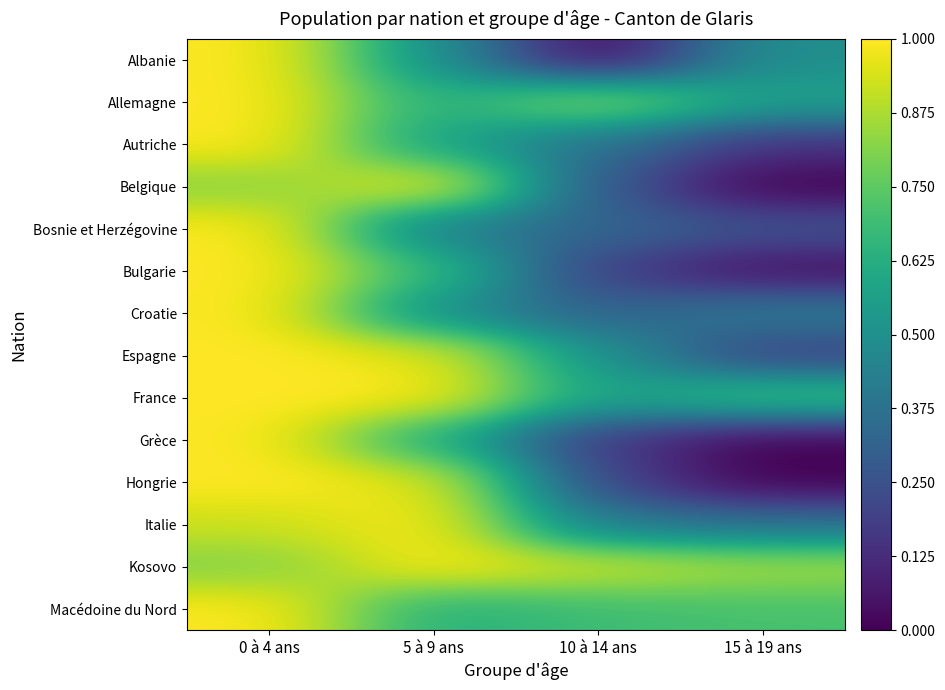

Reading left to right, what are all the values shown in this chart?

Albanie: 0 à 4 ans=1.0	5 à 9 ans=0.5	10 à 14 ans=0.0	15 à 19 ans=0.5
Allemagne: 0 à 4 ans=1.0	5 à 9 ans=0.6	10 à 14 ans=0.9	15 à 19 ans=0.6
Autriche: 0 à 4 ans=1.0	5 à 9 ans=0.6	10 à 14 ans=0.4	15 à 19 ans=0.1
Belgique: 0 à 4 ans=0.8	5 à 9 ans=1.0	10 à 14 ans=0.3	15 à 19 ans=0.0
Bosnie et Herzégovine: 0 à 4 ans=1.0	5 à 9 ans=0.4	10 à 14 ans=0.3	15 à 19 ans=0.3
Bulgarie: 0 à 4 ans=1.0	5 à 9 ans=0.7	10 à 14 ans=0.2	15 à 19 ans=0.0
Croatie: 0 à 4 ans=1.0	5 à 9 ans=0.5	10 à 14 ans=0.3	15 à 19 ans=0.4
Espagne: 0 à 4 ans=1.0	5 à 9 ans=1.0	10 à 14 ans=0.5	15 à 19 ans=0.2
France: 0 à 4 ans=1.0	5 à 9 ans=1.0	10 à 14 ans=0.6	15 à 19 ans=0.7
Grèce: 0 à 4 ans=1.0	5 à 9 ans=0.6	10 à 14 ans=0.2	15 à 19 ans=0.0
Hongrie: 0 à 4 ans=1.0	5 à 9 ans=1.0	10 à 14 ans=0.2	15 à 19 ans=0.0
Italie: 0 à 4 ans=0.9	5 à 9 ans=1.0	10 à 14 ans=0.4	15 à 19 ans=0.4
Kosovo: 0 à 4 ans=0.8	5 à 9 ans=1.0	10 à 14 ans=0.9	15 à 19 ans=0.9
Macédoine du Nord: 0 à 4 ans=1.0	5 à 9 ans=0.6	10 à 14 ans=0.7	15 à 19 ans=0.7